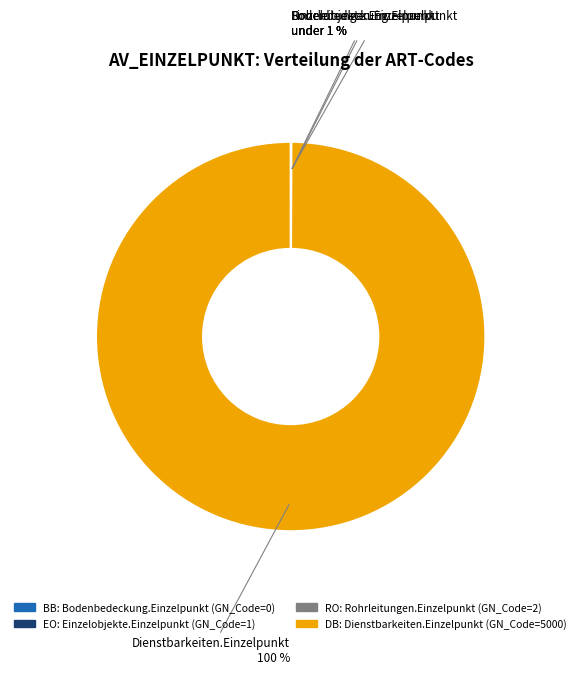

True or false: EO accounts for 5% of the total.

False